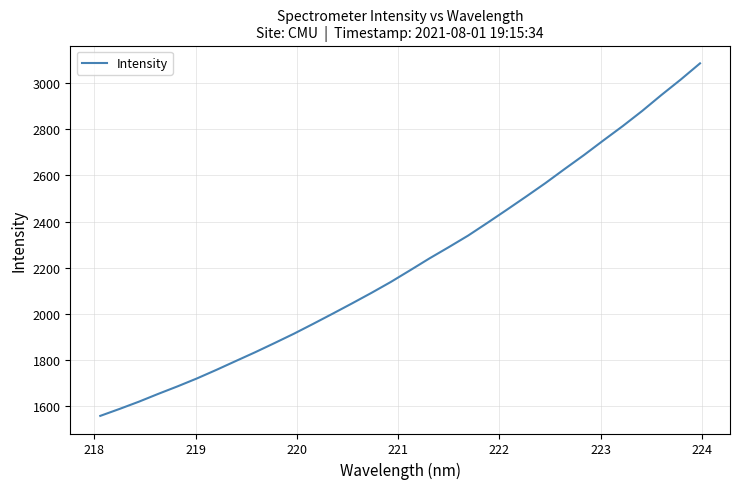

What is the smallest value displayed?

1558.7